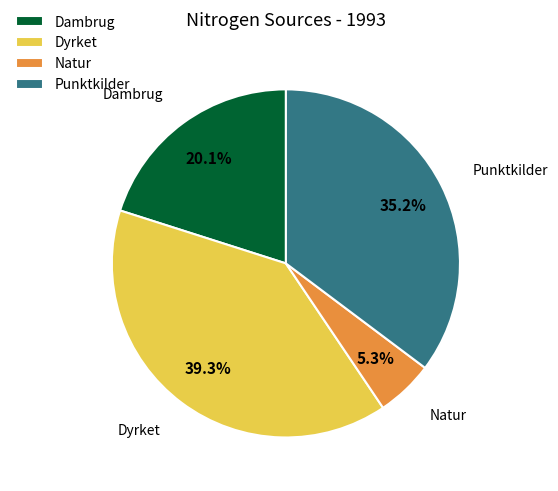

How many segments does this pie chart have?

4